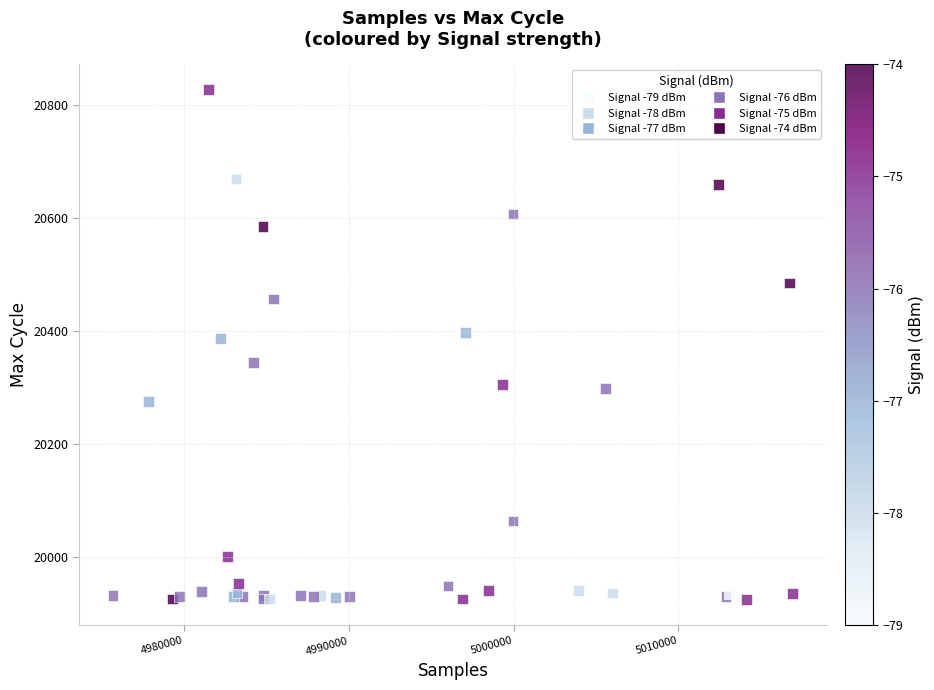

What Y value in the scatter plot is closest to 20376?

20387